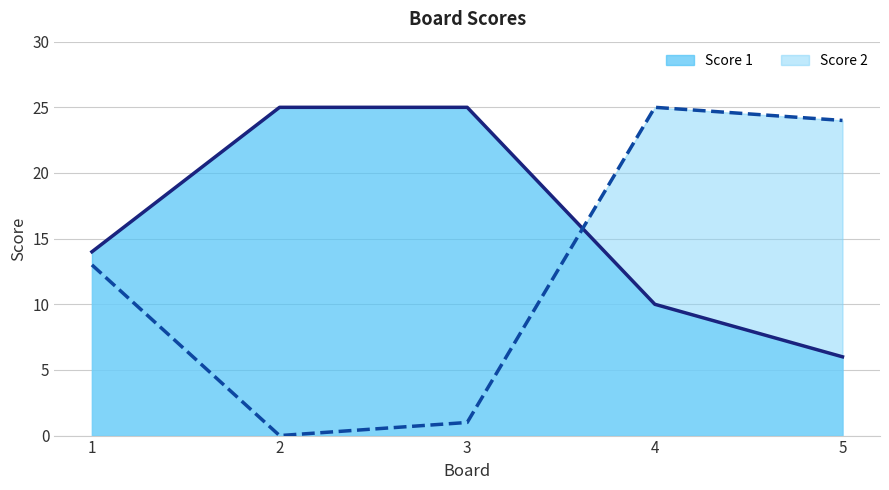

Is it true that Score 2 equals -10 at 2?

False